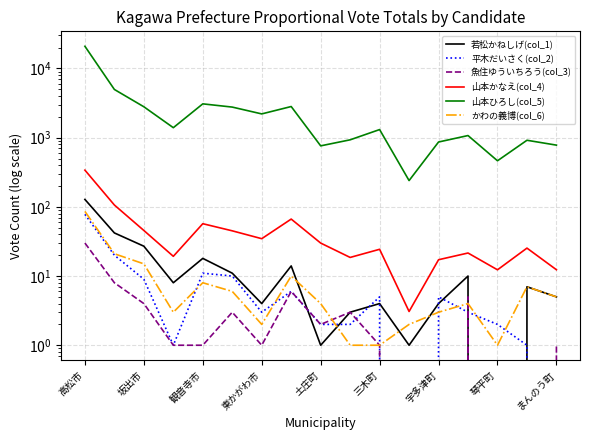

What position from the left is 土庄町?

9